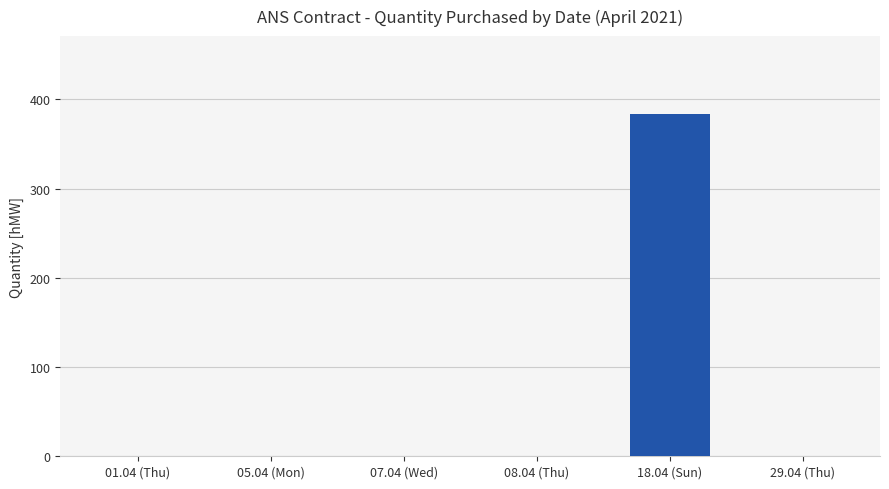

What is the sum of the values at 18.04 (Sun) and 07.04 (Wed)?

384